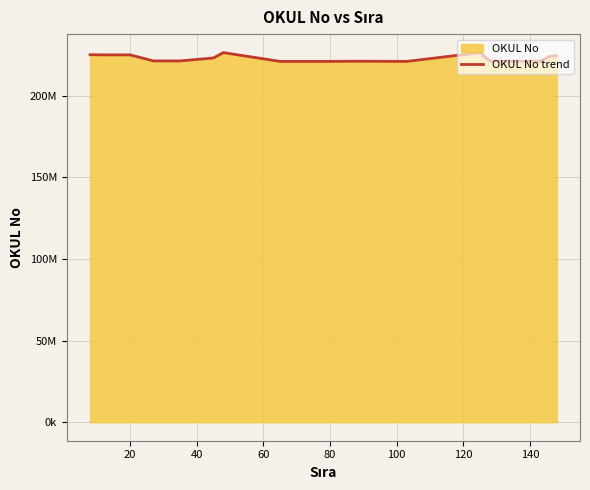

What is the difference between the maximum and second lowest values?

5399980